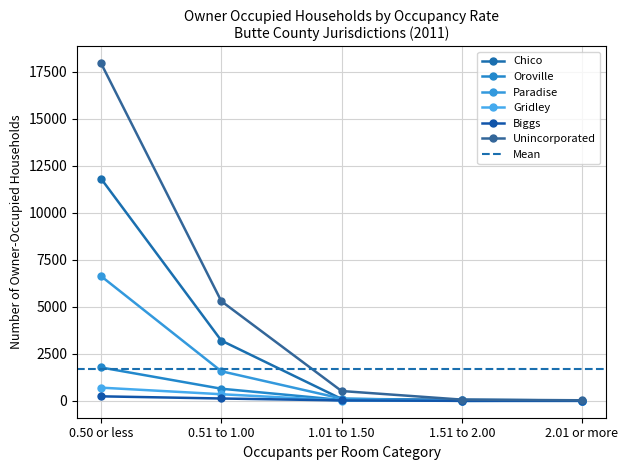

Does the chart display data point markers on the line(s)?

Yes